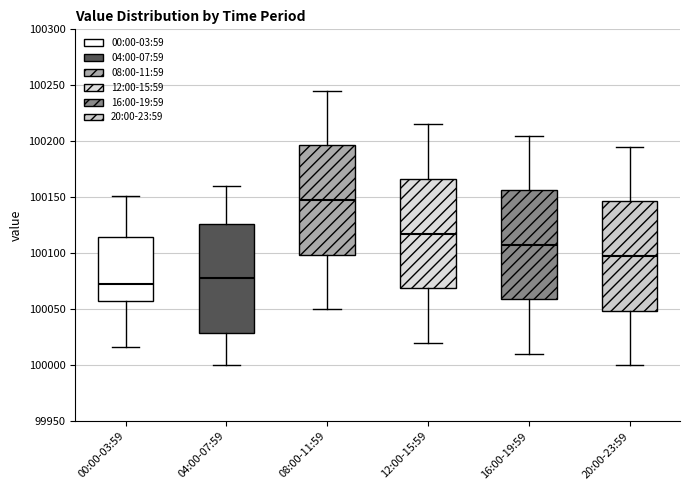

Reading left to right, read every box against the y-axis: the position of its median line, the range the box covers, and the ends of its whiskers. The values are not printed on the chart, so give them approximately, as read against the axis.

00:00-03:59: median 100075, box 100055 to 100115, whiskers 100015 to 100150
04:00-07:59: median 100080, box 100030 to 100125, whiskers 100000 to 100160
08:00-11:59: median 100150, box 100100 to 100195, whiskers 100050 to 100245
12:00-15:59: median 100120, box 100070 to 100165, whiskers 100020 to 100215
16:00-19:59: median 100110, box 100060 to 100155, whiskers 100010 to 100205
20:00-23:59: median 100100, box 100050 to 100145, whiskers 100000 to 100195